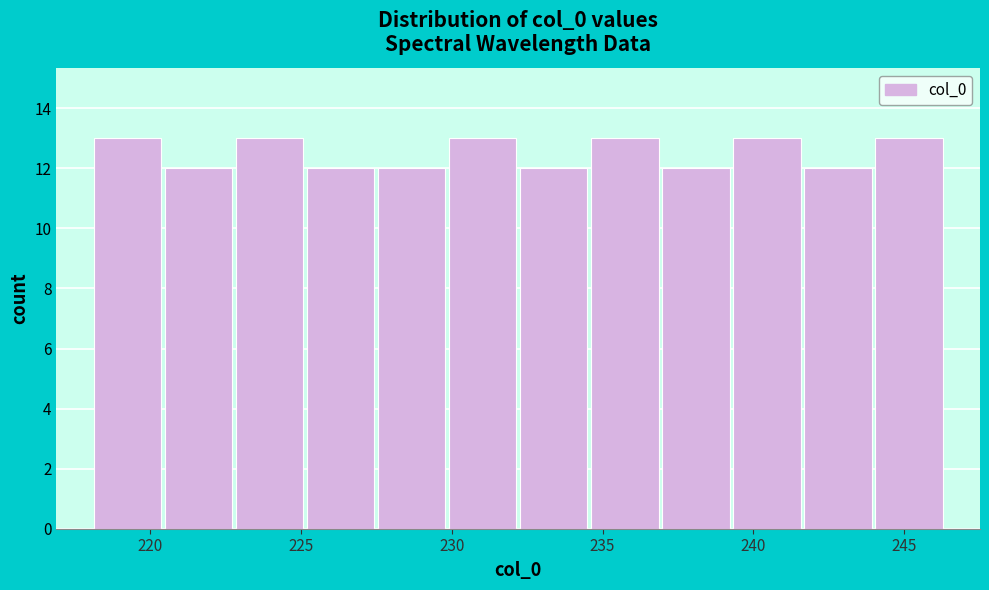

Reading left to right, list every bar in this chart as the range it spans on the x-axis followed by its height. Neither the bar edges nor the heights are printed on the chart, so give them approximately, as read against the axes.

218.0 to 220.5: 13
220.5 to 223.0: 12
223.0 to 225.0: 13
225.0 to 227.5: 12
227.5 to 230.0: 12
230.0 to 232.0: 13
232.0 to 234.5: 12
234.5 to 237.0: 13
237.0 to 239.5: 12
239.5 to 241.5: 13
241.5 to 244.0: 12
244.0 to 246.5: 13